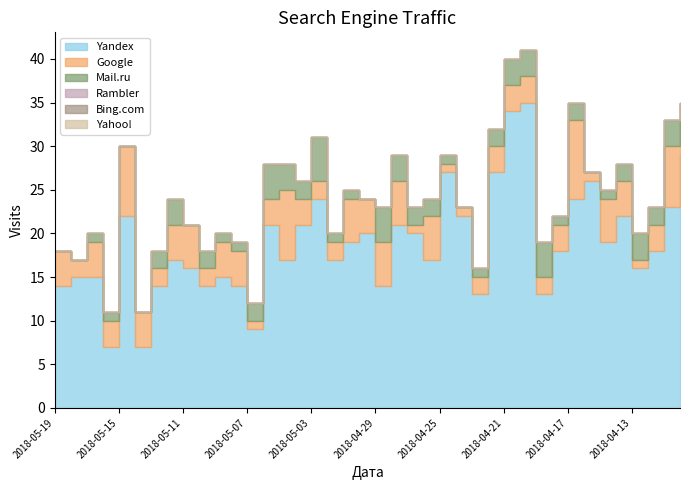

Which label corresponds to the largest value in the chart?

2018-04-20